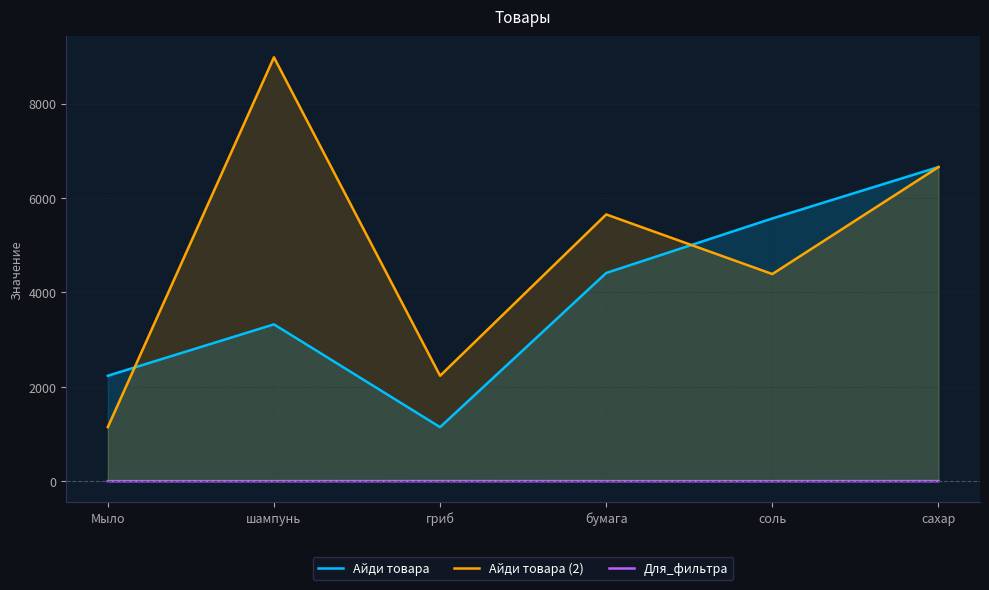

True or false: Айди товара has more than 2 points higher than both neighbors.

False